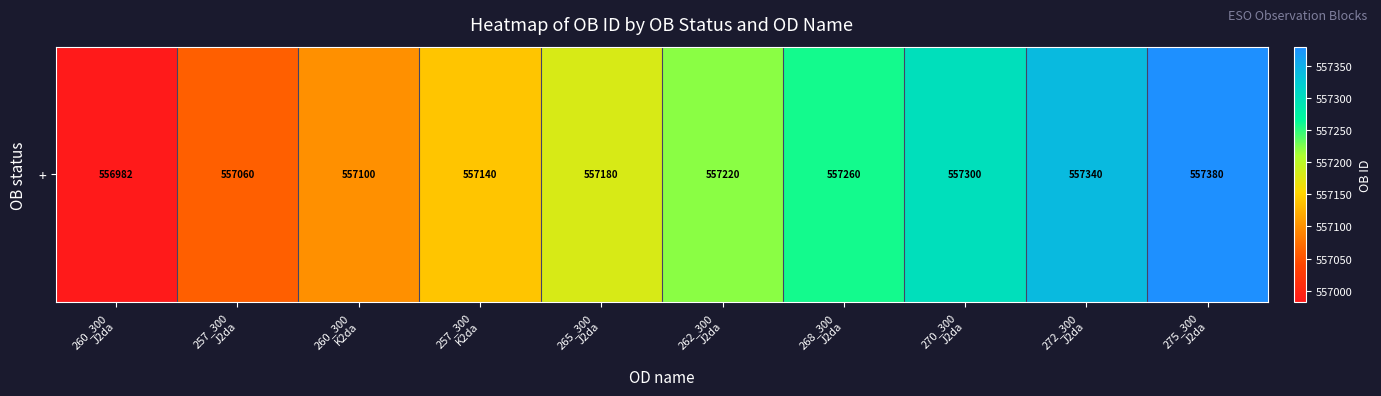

What is the change in value from 257_300
J2da to 260_300
K2da?

+40